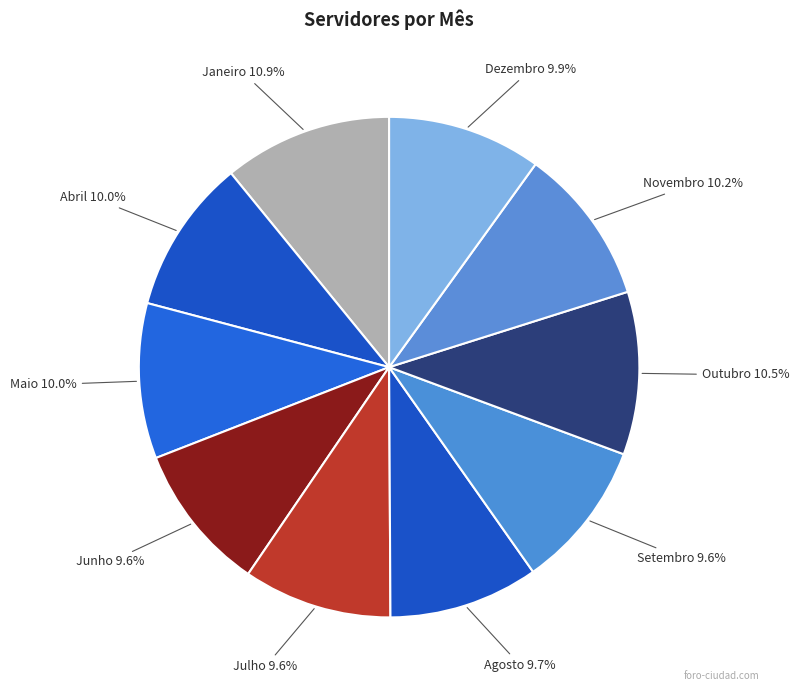

How many segments does this pie chart have?

10